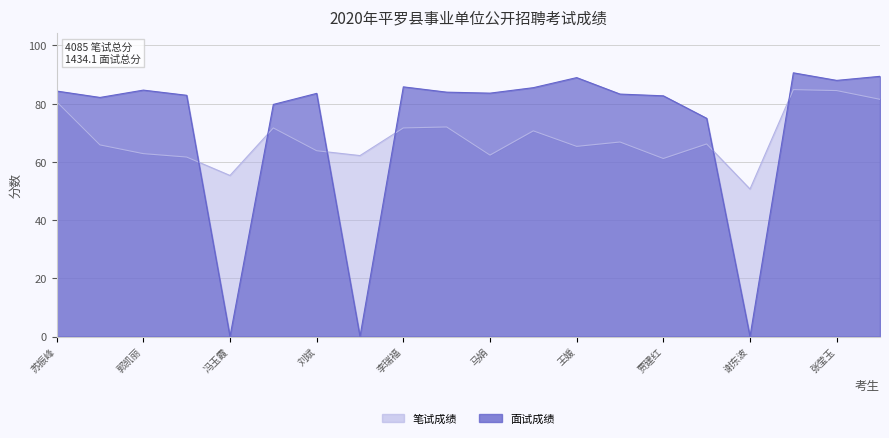

Count the number of data series in this chart.

2